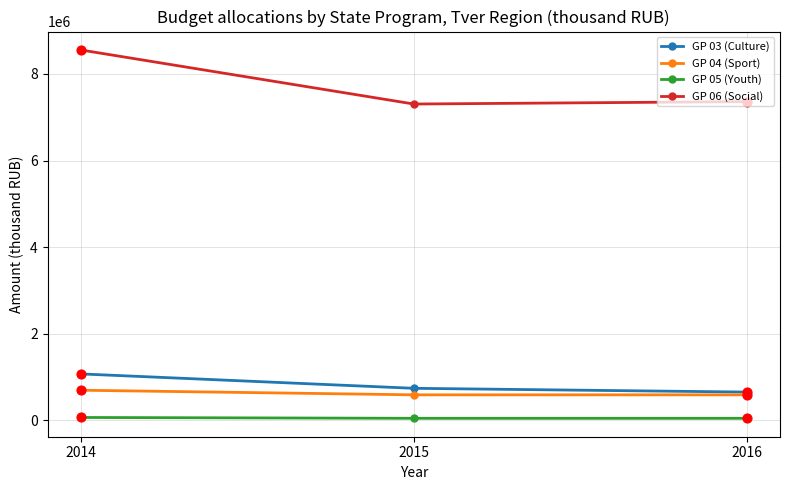

Which series has the largest total across all categories?

GP 06 (Social)